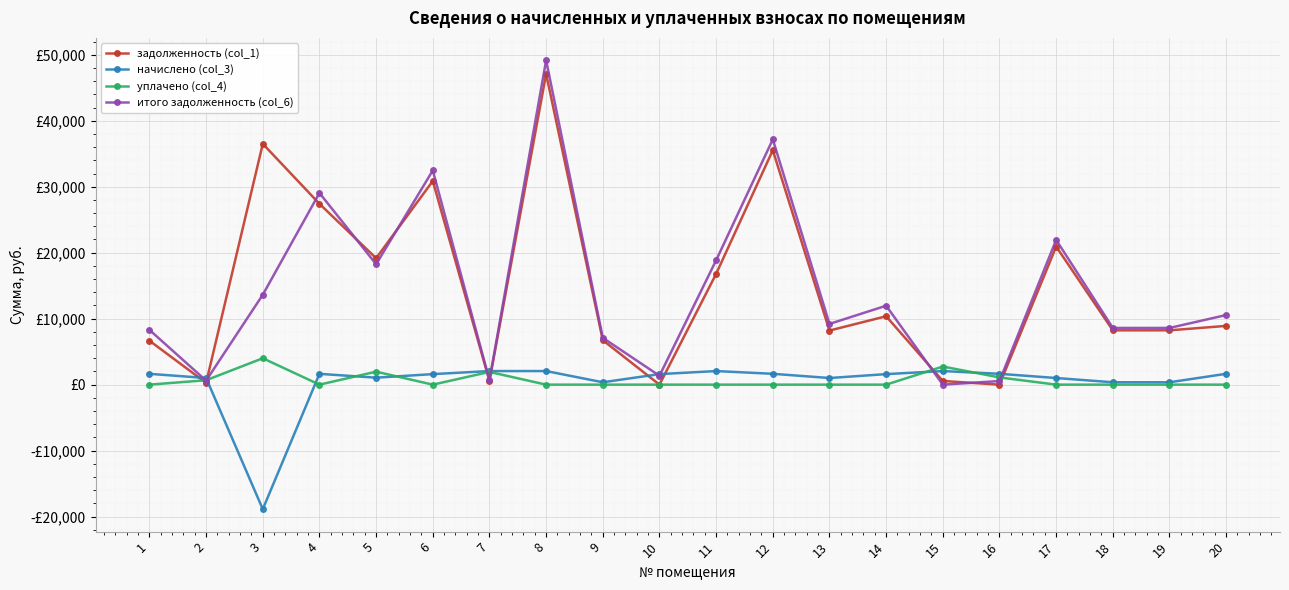

How many intersections are there between итого задолженность (col_6) and начислено (col_3)?

8